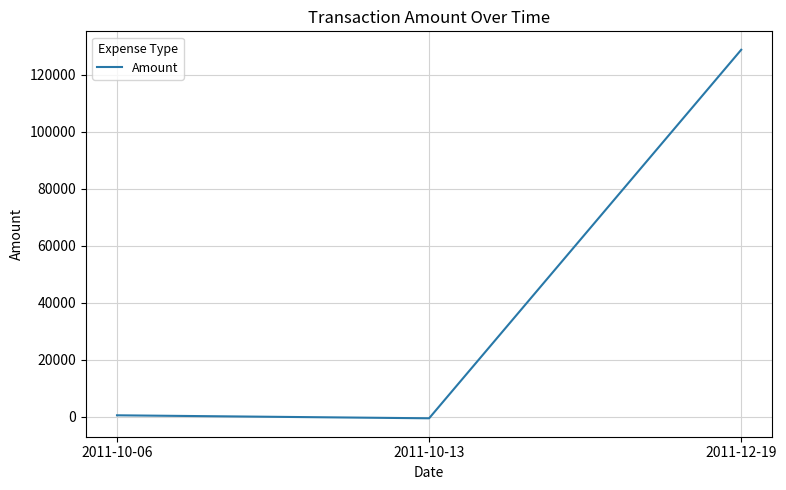

Reading left to right, list all the values displayed in this chart.

2011-10-06=525.0	2011-10-13=-525.0	2011-12-19=128854.1